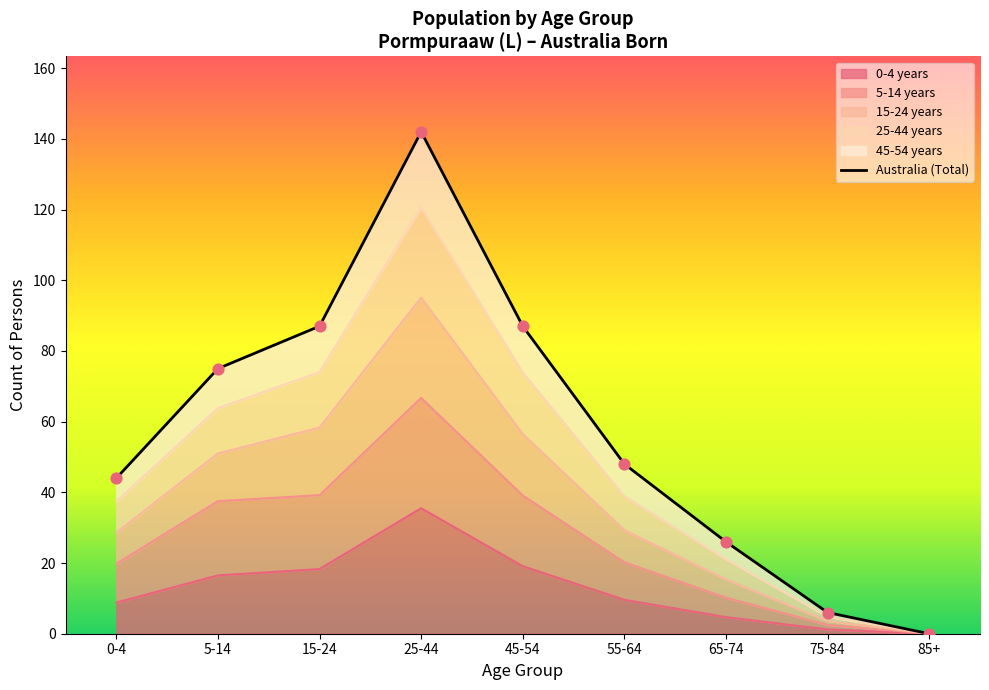

Which series has the widest spread of Y values?

0-4 years